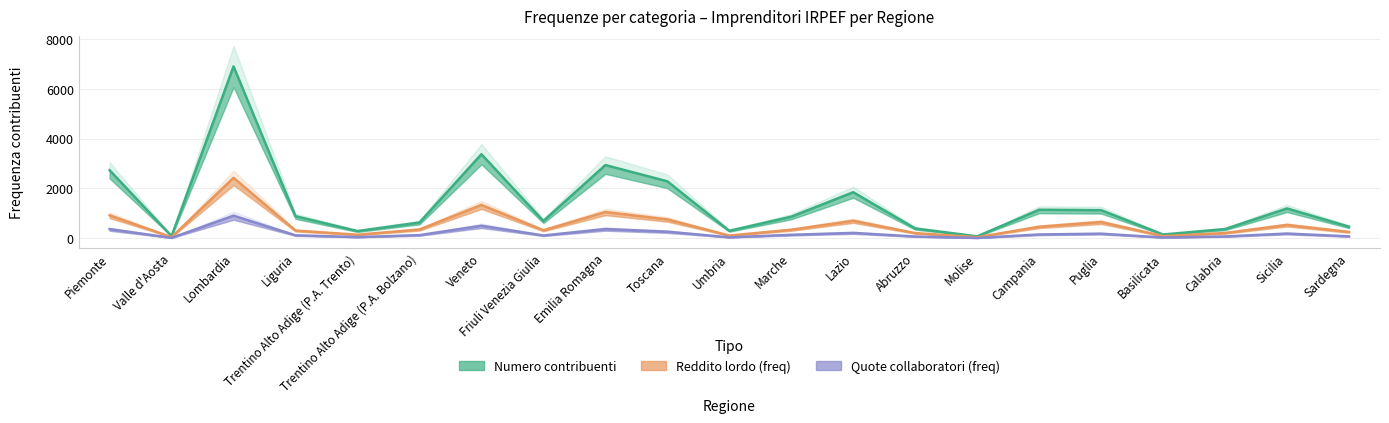

At which category is the sum across all series the highest?

Lombardia